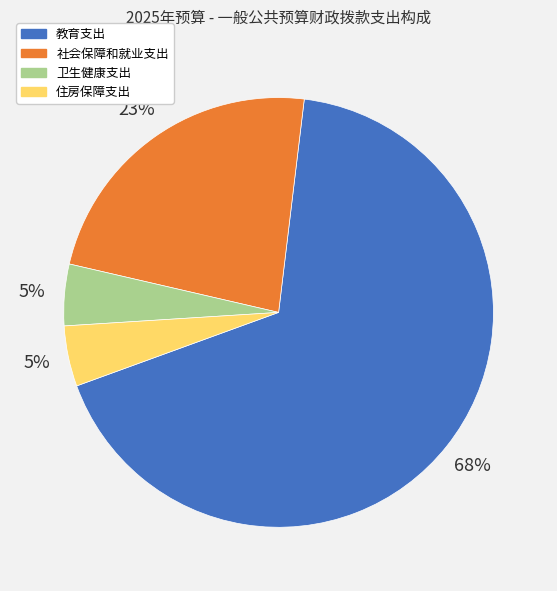

Is 住房保障支出 the majority of the pie?

No